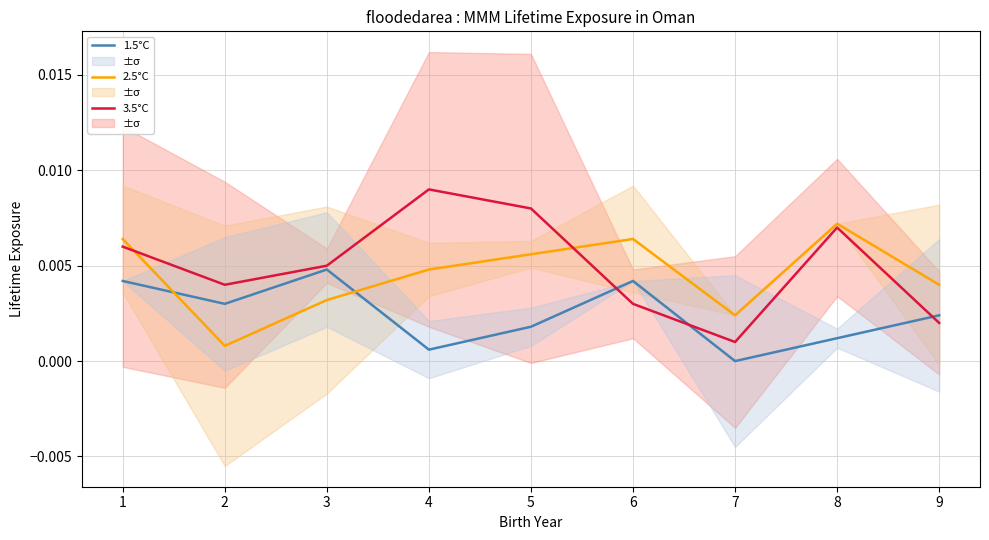

Which series has the widest spread of values?

3.5°C